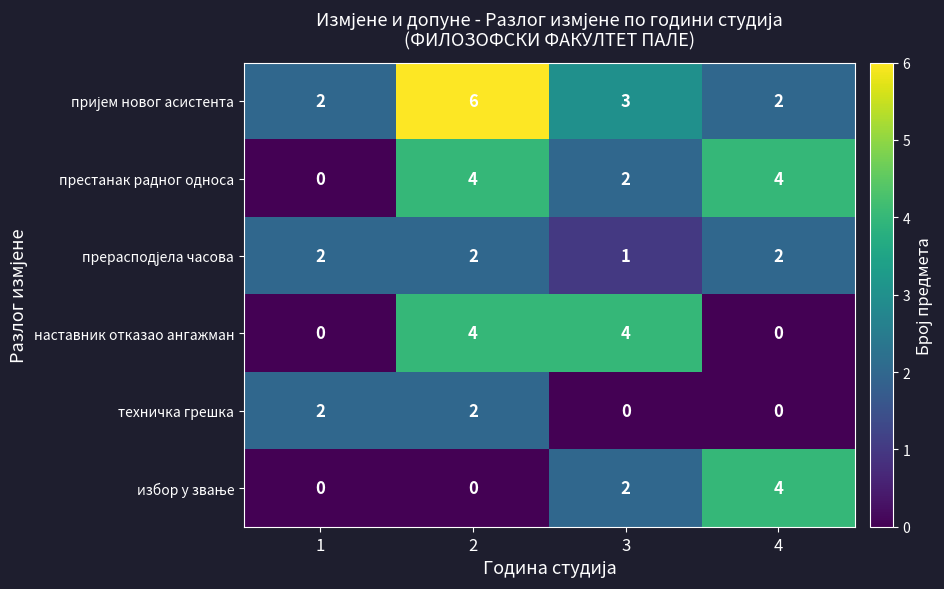

The value of наставник отказао ангажман at 1 is 0. True or false?

True